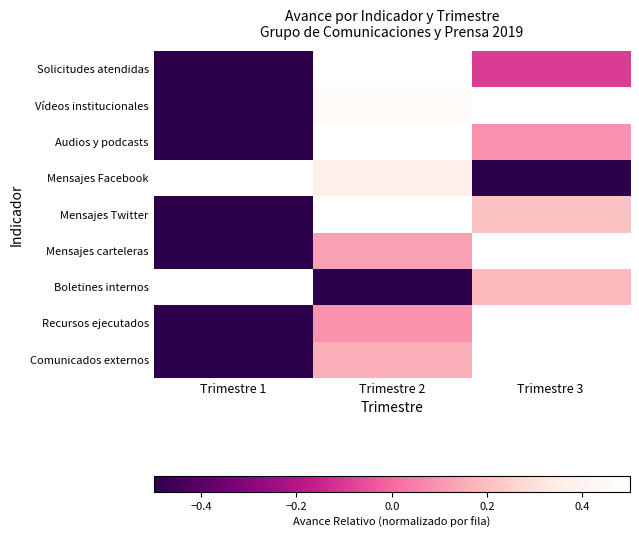

What is the total value across all series at Trimestre 1?

-2.5